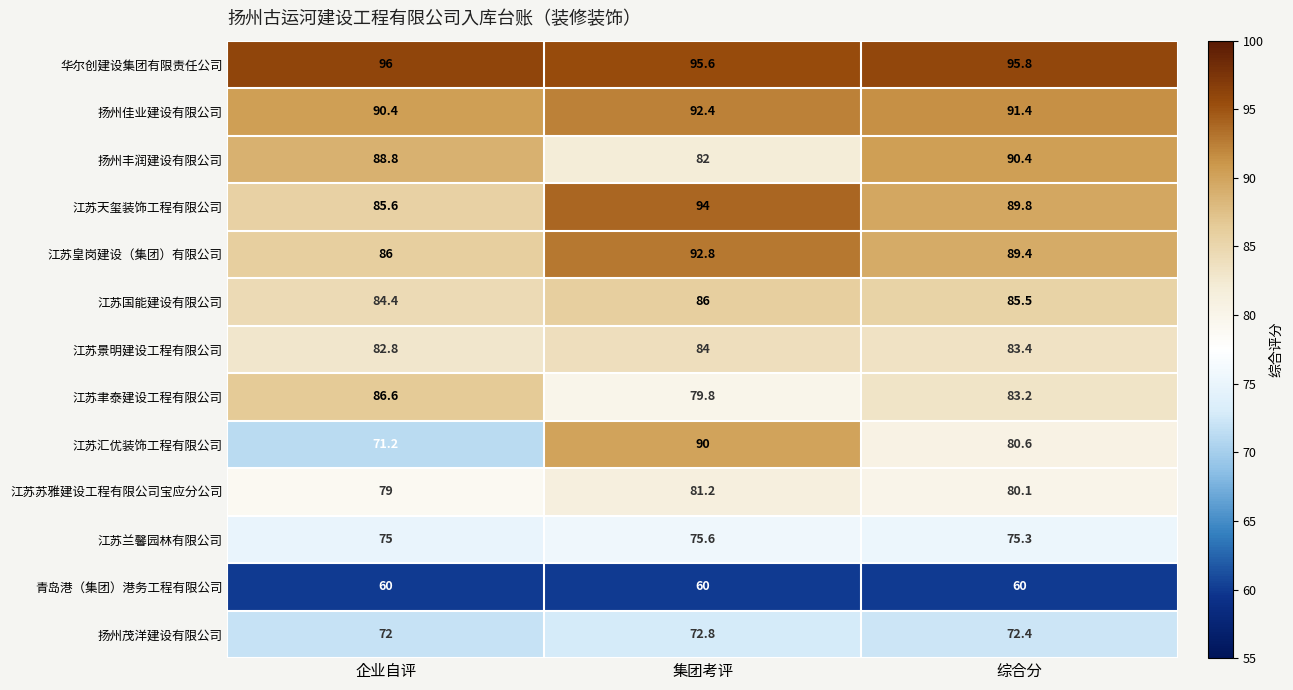

What is the minimum value shown in the chart?

60.0